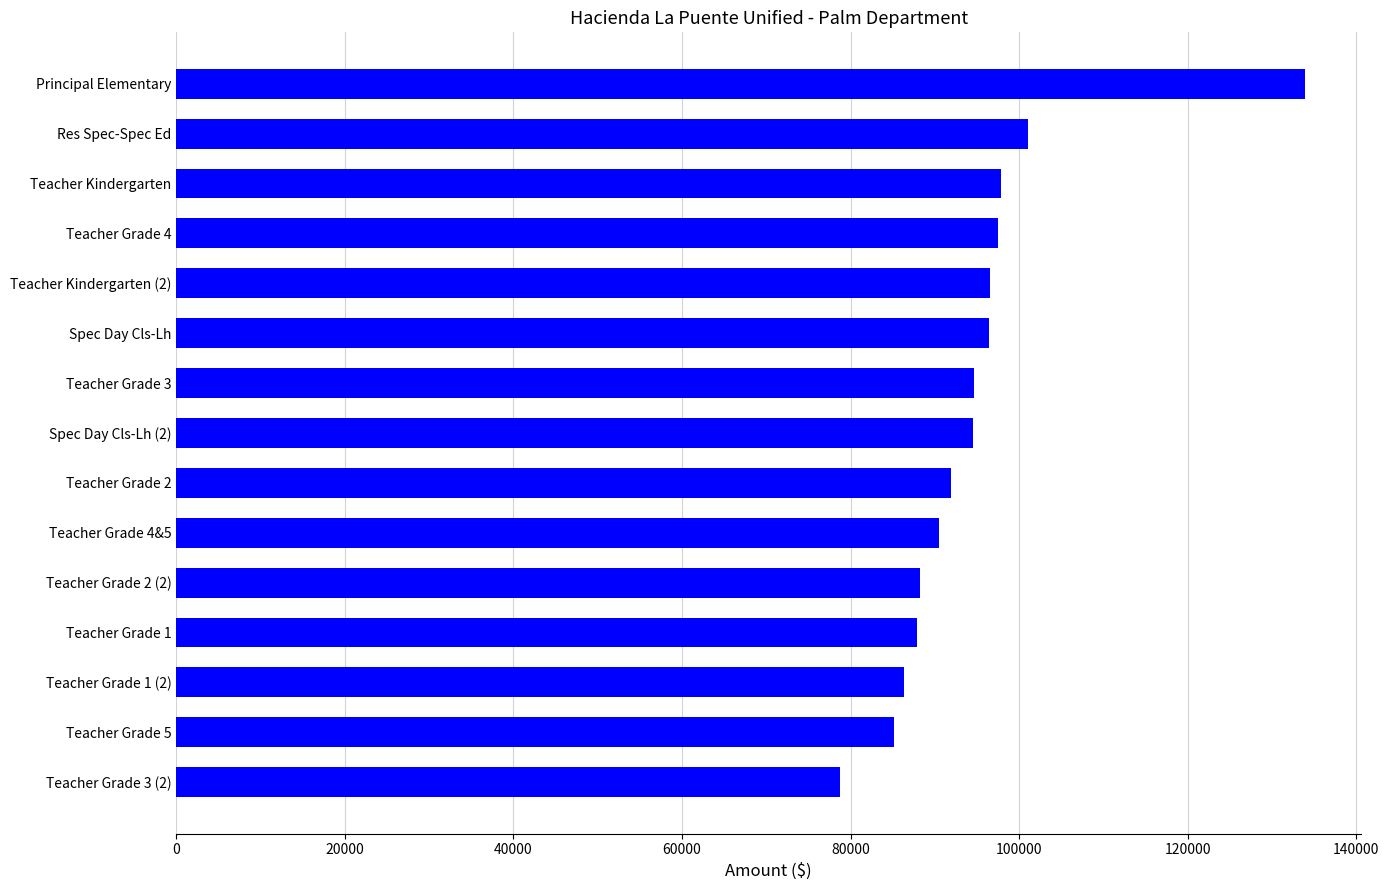

What is the label of the 7th bar from the bottom?

Teacher Grade 2